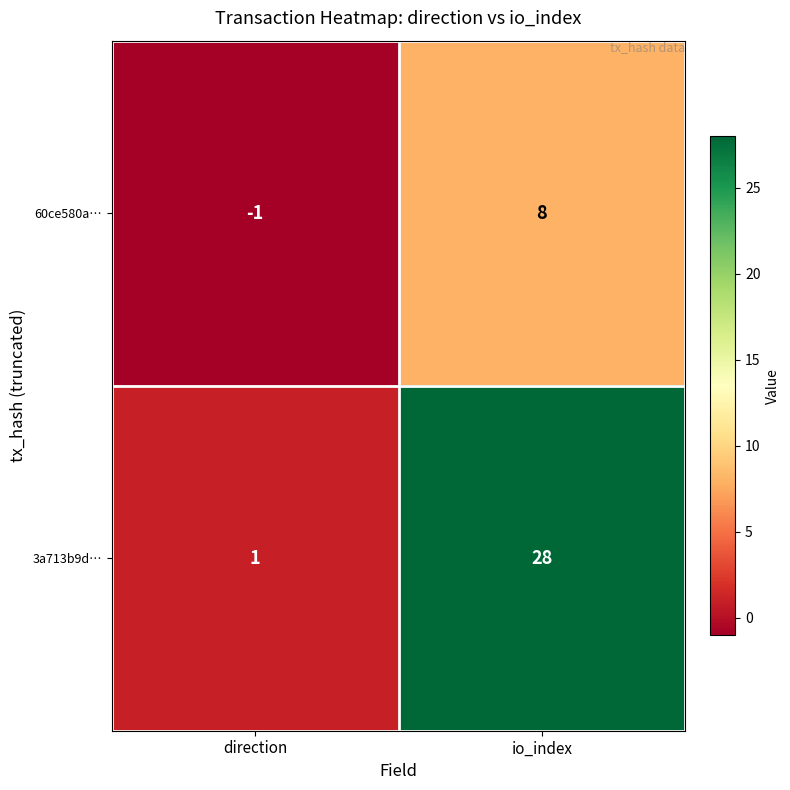

Which category has the highest value in the 60ce580a… series?

io_index